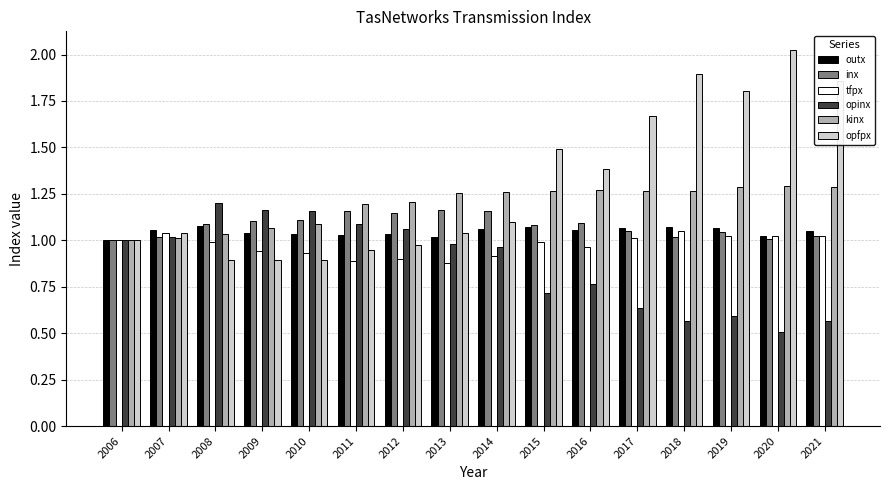

Which label corresponds to the smallest value in the chart?

2020